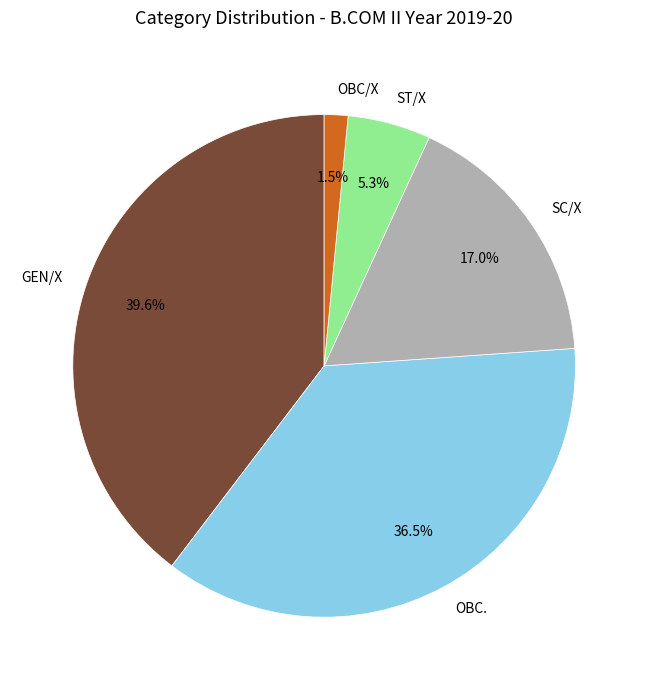

The ST/X slice represents 5% of the pie. True or false?

True